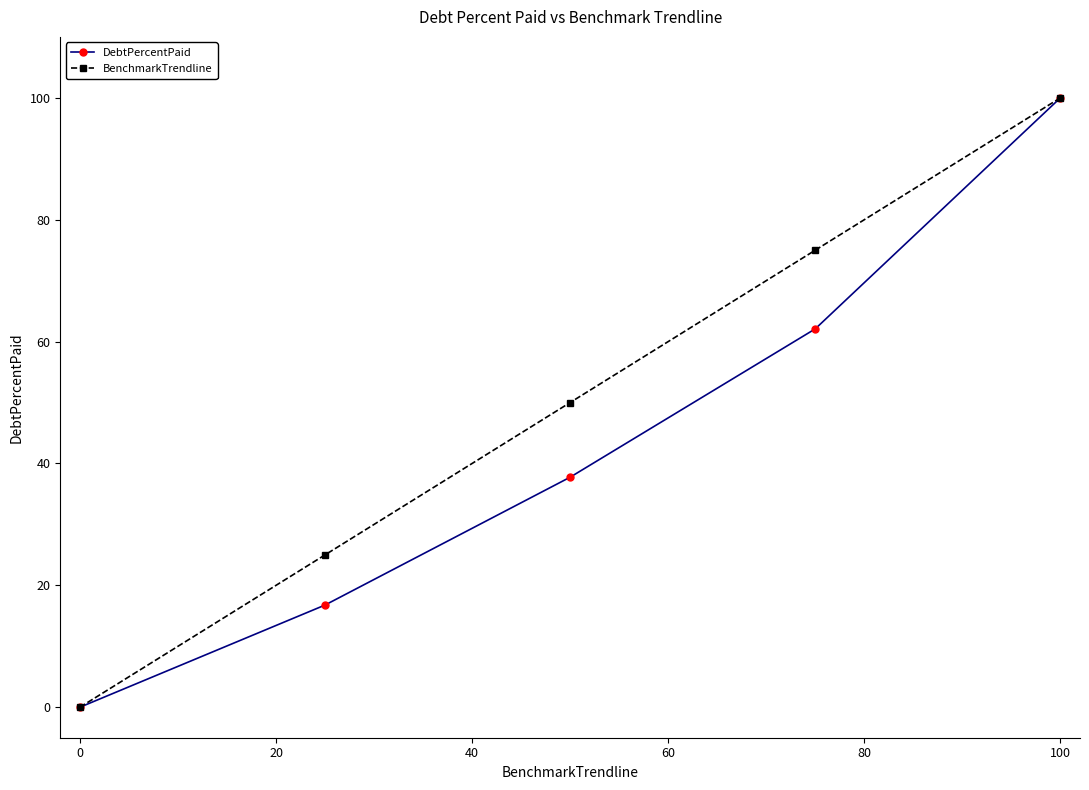

At how many categories does at least one series exceed 71?

2